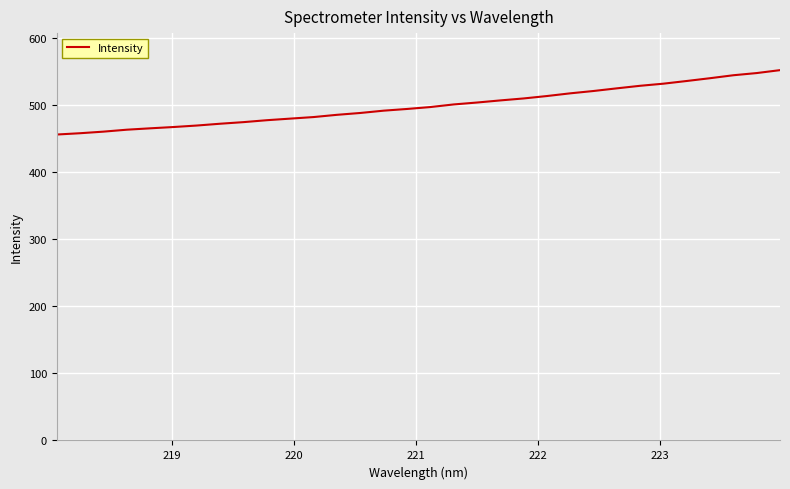

What is the difference between the maximum and minimum values?

96.1